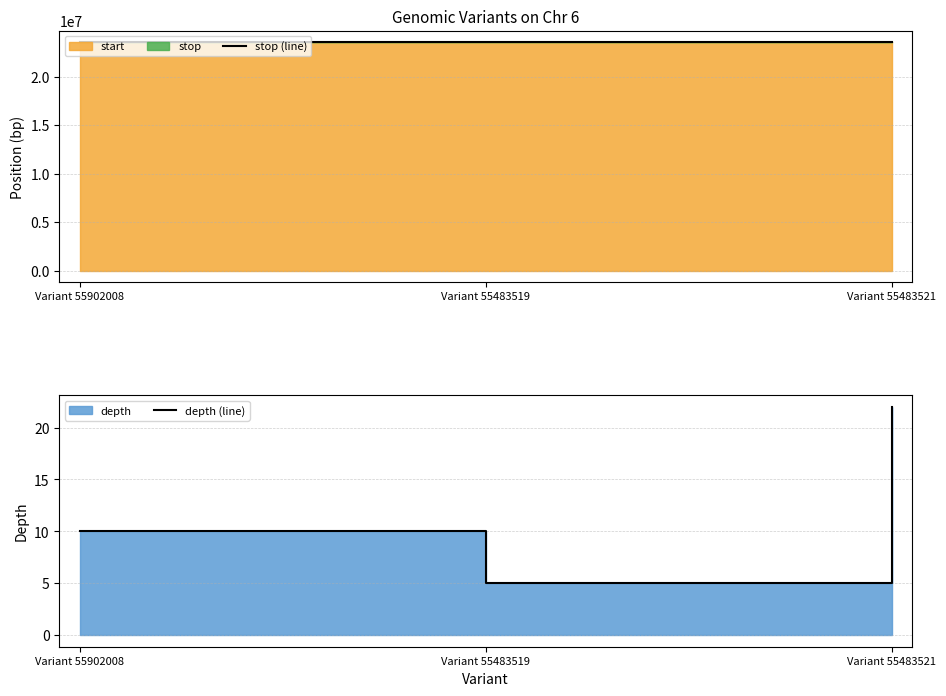

Between Variant 55902008 and Variant 55483519, which series saw the biggest shift?

stop (line)